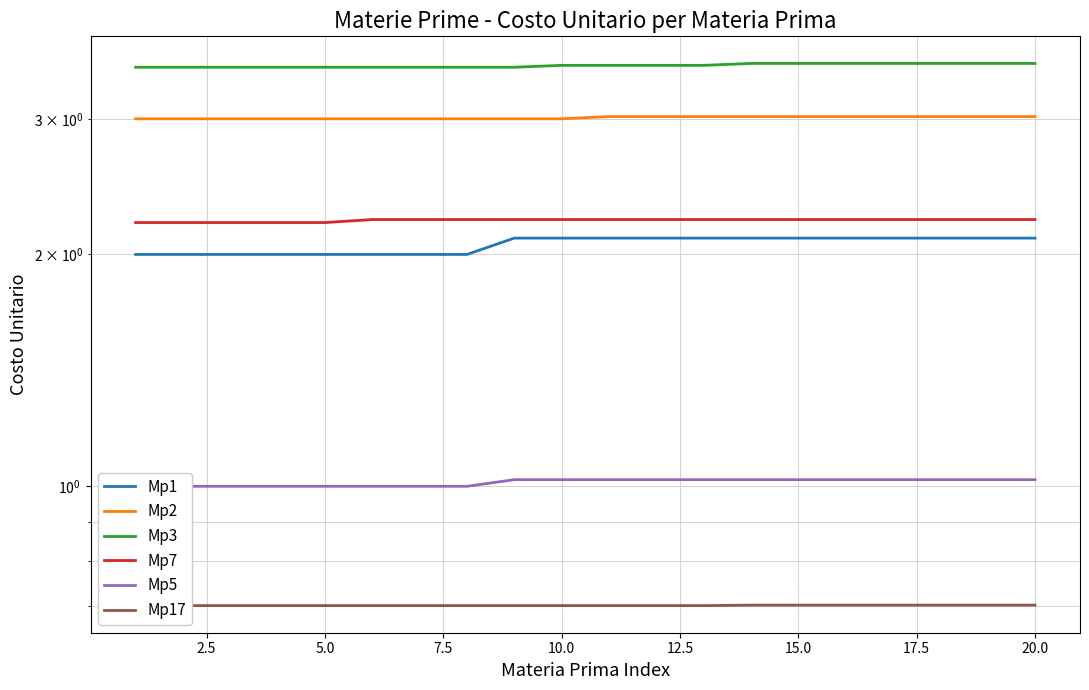

How many Mp7 values are between 2 and 3?

20